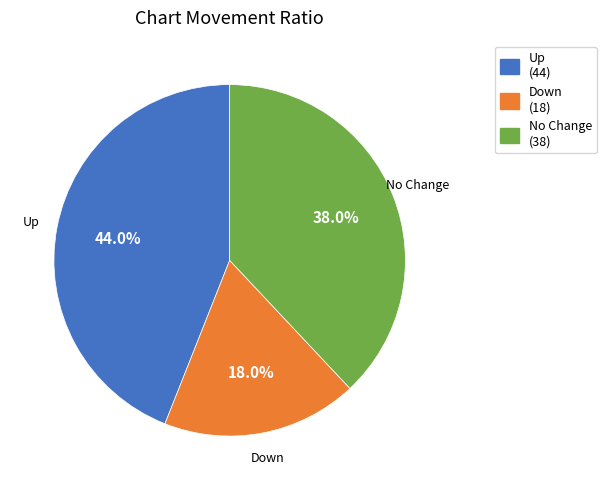

Does any single category account for the majority?

No